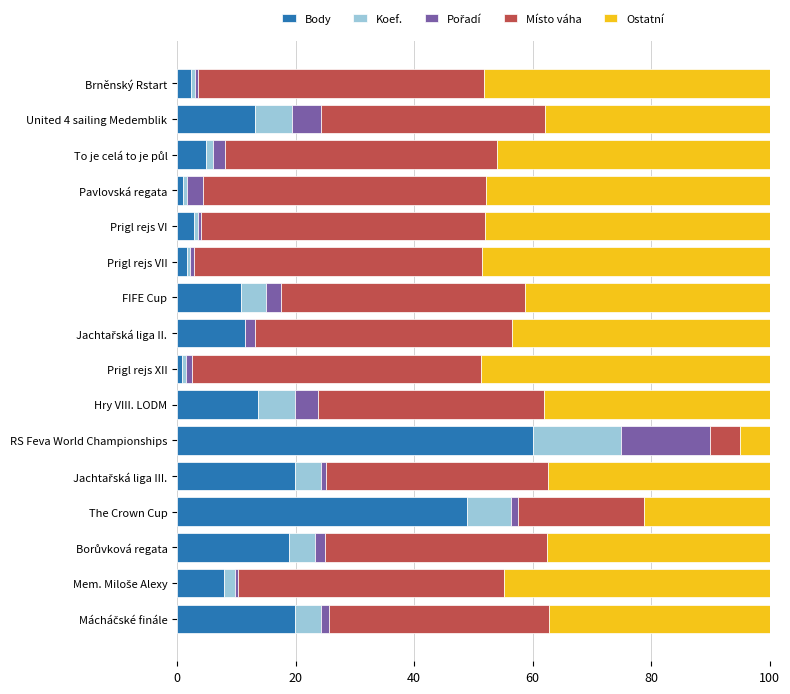

What is the sum of all Body values?

237.8